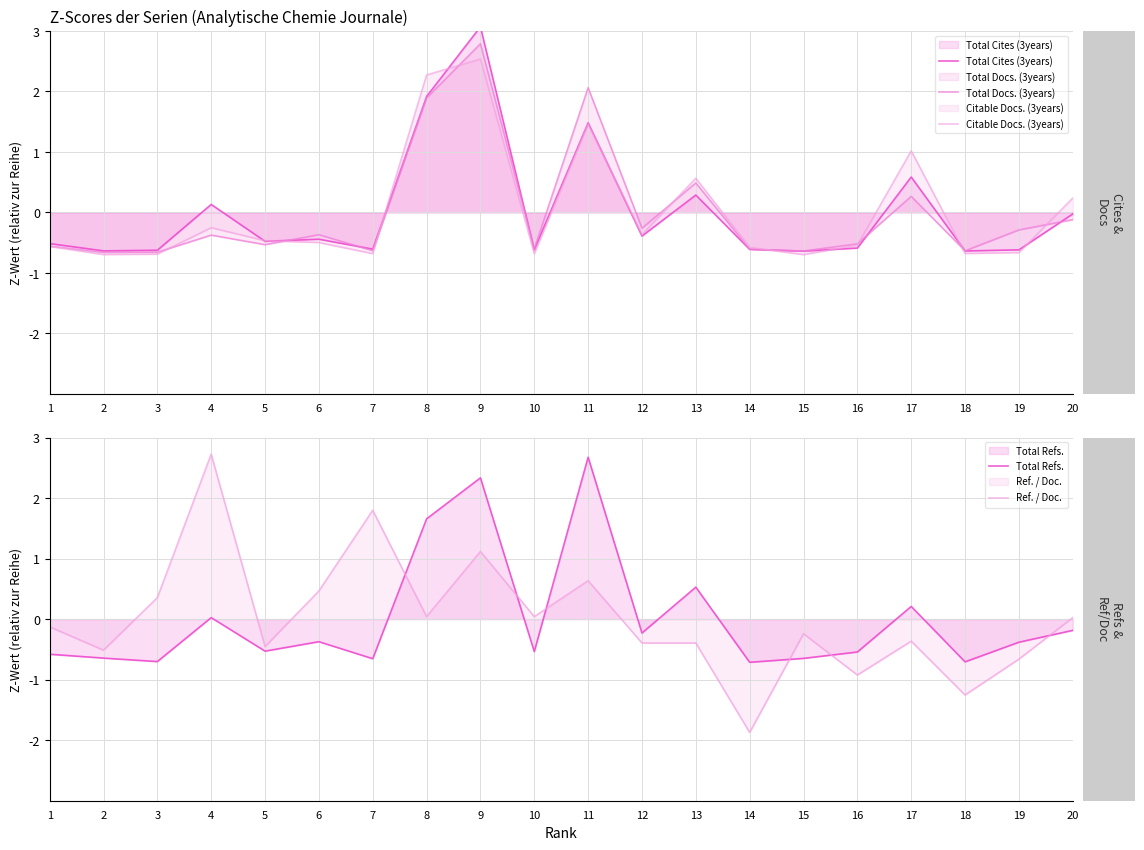

Reading left to right, what are all the values shown in this chart?

Total Cites (3years): 1=-0.5	2=-0.6	3=-0.6	4=0.1	5=-0.5	6=-0.4	7=-0.6	8=1.9	9=3.1	10=-0.6	11=1.5	12=-0.4	13=0.3	14=-0.6	15=-0.6	16=-0.6	17=0.6	18=-0.6	19=-0.6	20=-0.0
Total Docs. (3years): 1=-0.6	2=-0.7	3=-0.7	4=-0.4	5=-0.5	6=-0.4	7=-0.6	8=1.9	9=2.8	10=-0.6	11=2.1	12=-0.3	13=0.5	14=-0.6	15=-0.6	16=-0.5	17=0.3	18=-0.6	19=-0.3	20=-0.1
Citable Docs. (3years): 1=-0.6	2=-0.7	3=-0.7	4=-0.3	5=-0.5	6=-0.5	7=-0.7	8=2.3	9=2.5	10=-0.7	11=1.5	12=-0.4	13=0.6	14=-0.6	15=-0.7	16=-0.5	17=1.0	18=-0.7	19=-0.7	20=0.2
Total Refs.: 1=-0.6	2=-0.6	3=-0.7	4=0.0	5=-0.5	6=-0.4	7=-0.7	8=1.7	9=2.3	10=-0.5	11=2.7	12=-0.2	13=0.5	14=-0.7	15=-0.6	16=-0.5	17=0.2	18=-0.7	19=-0.4	20=-0.2
Ref. / Doc.: 1=-0.1	2=-0.5	3=0.4	4=2.7	5=-0.5	6=0.5	7=1.8	8=0.0	9=1.1	10=0.0	11=0.6	12=-0.4	13=-0.4	14=-1.9	15=-0.2	16=-0.9	17=-0.4	18=-1.3	19=-0.7	20=0.0